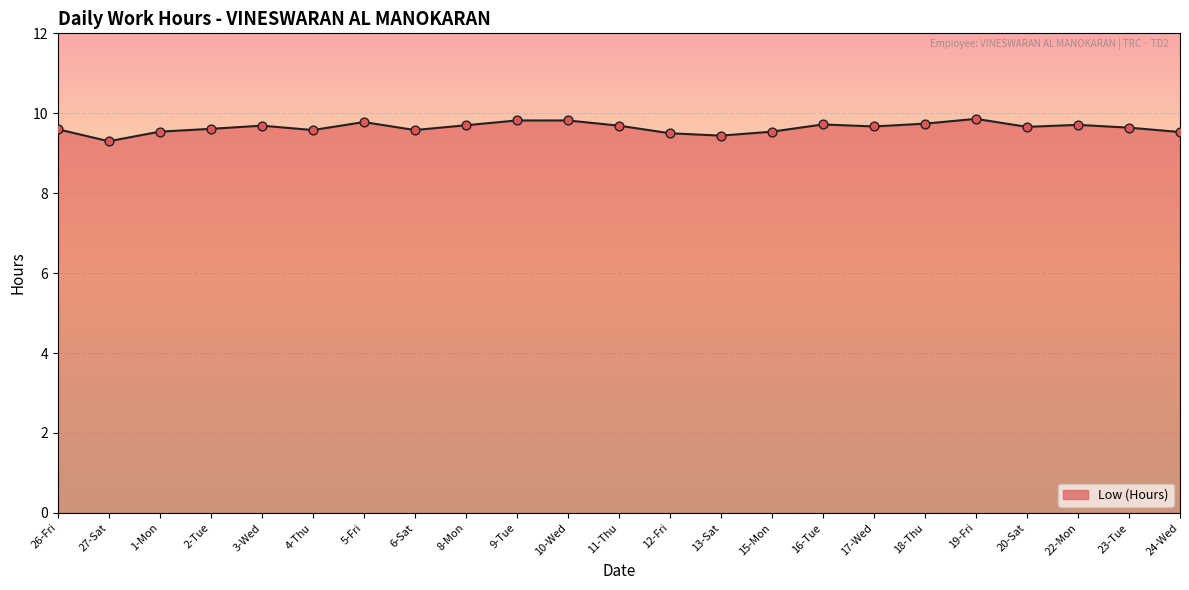

What is the change in value from 1-Mon to 5-Fri?

+0.2